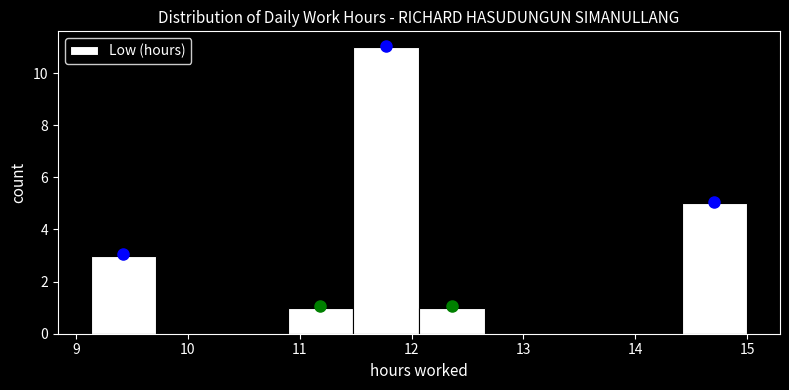

Reading left to right, list every bar in this chart as the range it spans on the x-axis followed by its height. Neither the bar edges nor the heights are printed on the chart, so give them approximately, as read against the axes.

9.1 to 9.7: 3
9.7 to 10.3: 0
10.3 to 10.9: 0
10.9 to 11.5: 1
11.5 to 12.1: 11
12.1 to 12.7: 1
12.7 to 13.2: 0
13.2 to 13.8: 0
13.8 to 14.4: 0
14.4 to 15.0: 5